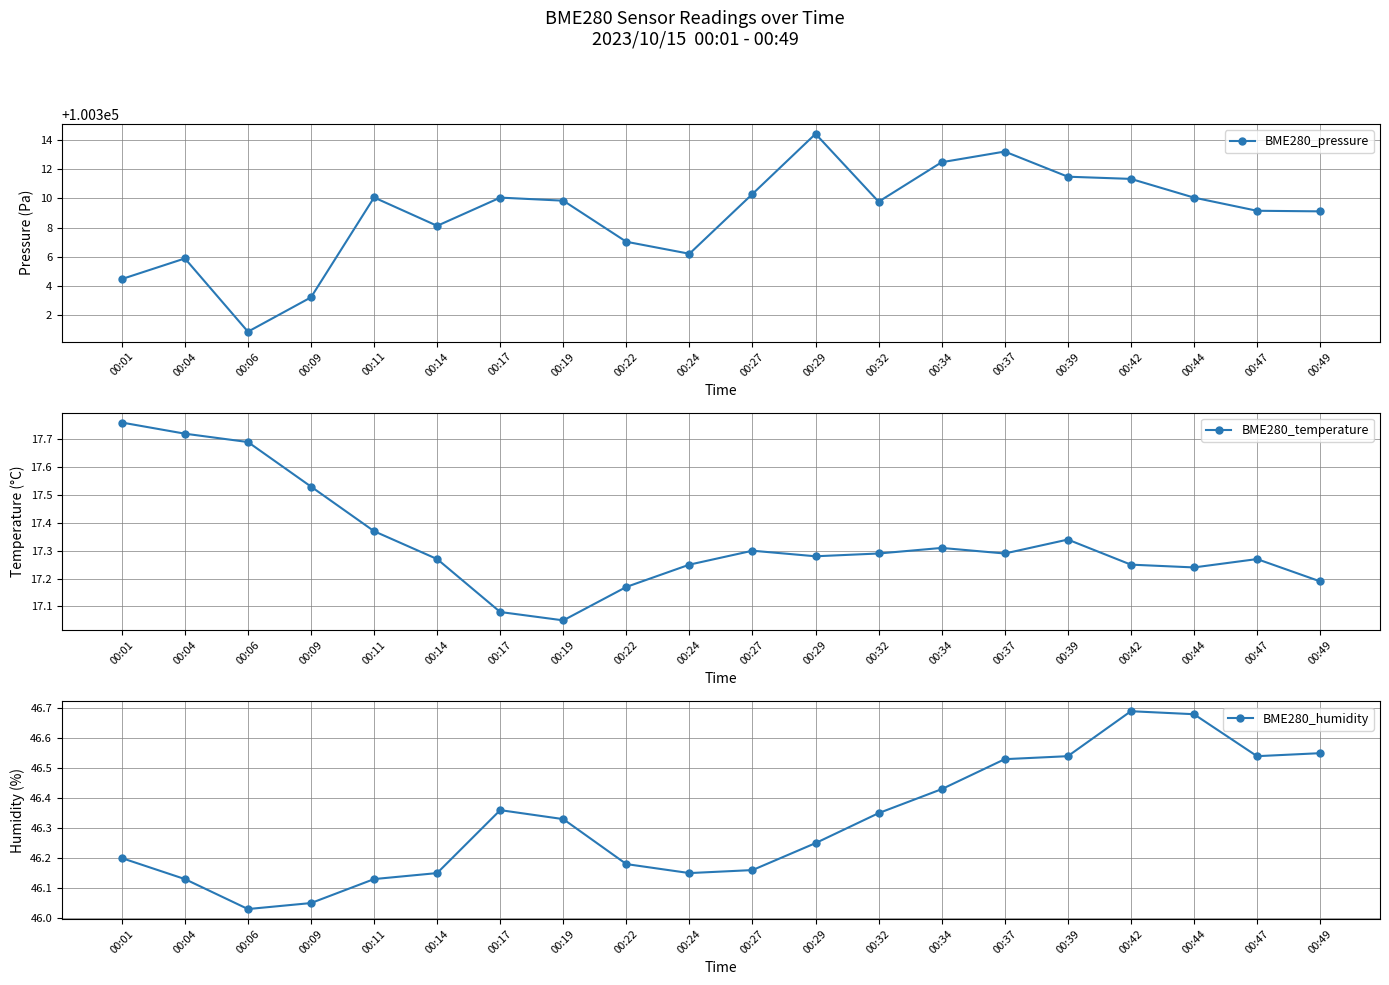

At which category is the sum across all series the highest?

00:29